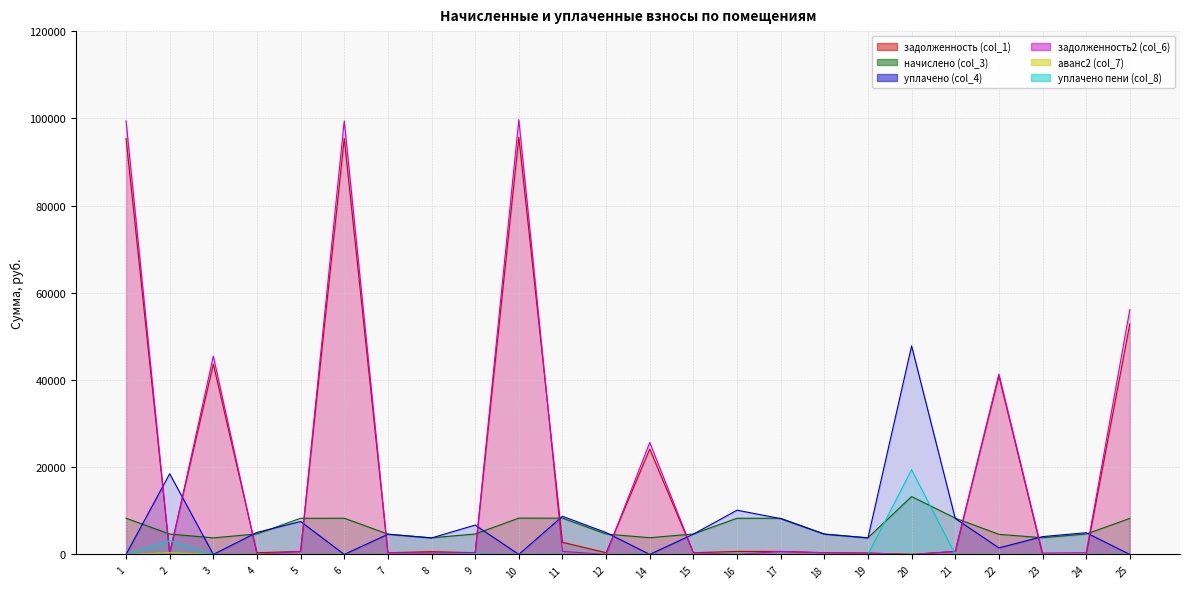

Reading left to right, transcribe all the data shown in this chart.

задолженность (col_1): 1=95398.9	2=389.5	3=43644.5	4=391.4	5=691.2	6=95398.9	7=388.5	8=637.2	9=390.4	10=95657.3	11=2784.8	12=389.5	14=24161.0	15=391.4	16=691.2	17=690.2	18=390.4	19=318.5	20=0.0	21=694.0	22=40902.5	23=0.0	24=0.0	25=52867.0
начислено (col_3): 1=8305.1	2=4673.8	3=3799.6	4=4696.2	5=8293.9	6=8305.1	7=4662.5	8=3810.7	9=4684.9	10=8327.5	11=8316.4	12=4673.8	14=3833.2	15=4696.2	16=8293.9	17=8282.8	18=4684.9	19=3821.9	20=13270.3	21=8327.5	22=4606.4	23=3833.2	24=4673.8	25=8260.3
уплачено (col_4): 1=0.0	2=18510.6	3=0.0	4=5045.2	5=7553.7	6=0.0	7=4620.5	8=3776.4	9=6731.8	10=0.0	11=8742.6	12=5021.1	14=0.0	15=4653.9	16=10143.2	17=8208.1	18=4642.7	19=3787.4	20=47806.7	21=8252.5	22=1500.0	23=4083.5	24=4979.0	25=0.0
задолженность2 (col_6): 1=99418.0	2=0.0	3=45483.2	4=0.0	5=682.3	6=99417.9	7=388.5	8=318.2	9=390.4	10=99687.2	11=699.3	12=0.0	14=25669.7	15=391.4	16=0.0	17=690.2	18=390.4	19=318.5	20=0.0	21=694.0	22=41359.0	23=319.4	24=389.5	25=56133.8
аванс2 (col_7): 1=0.0	2=390.5	3=0.0	4=0.0	5=0.0	6=0.0	7=0.0	8=0.0	9=0.0	10=0.0	11=0.0	12=0.0	14=0.0	15=0.0	16=0.0	17=0.0	18=0.0	19=0.0	20=0.0	21=0.0	22=0.0	23=0.0	24=0.0	25=0.0
уплачено пени (col_8): 1=0.0	2=3141.8	3=0.0	4=0.0	5=0.0	6=0.0	7=0.0	8=7.0	9=147.9	10=0.0	11=37.4	12=0.0	14=0.0	15=12.6	16=32.3	17=0.0	18=0.0	19=0.0	20=19436.2	21=0.9	22=0.0	23=0.0	24=0.0	25=0.0